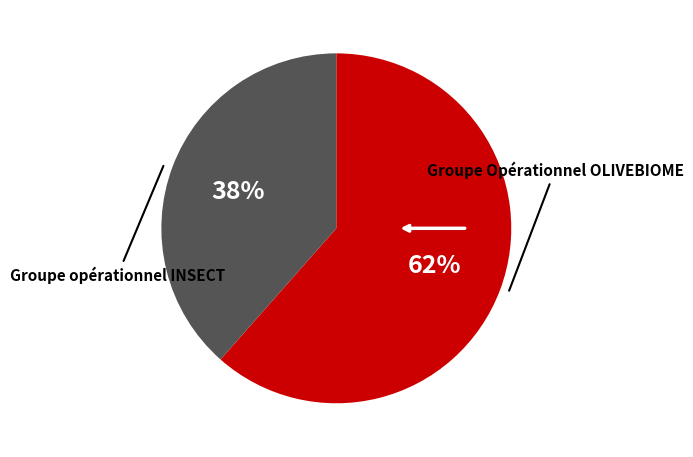

To the nearest percent, what is the average slice percentage?

50%